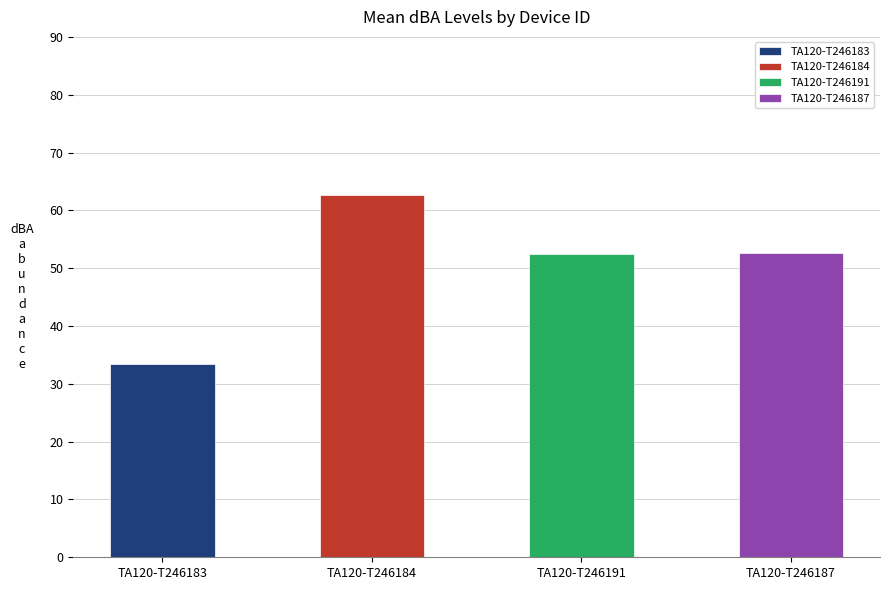

What are all the series names shown in the legend?

TA120-T246183, TA120-T246184, TA120-T246191, TA120-T246187